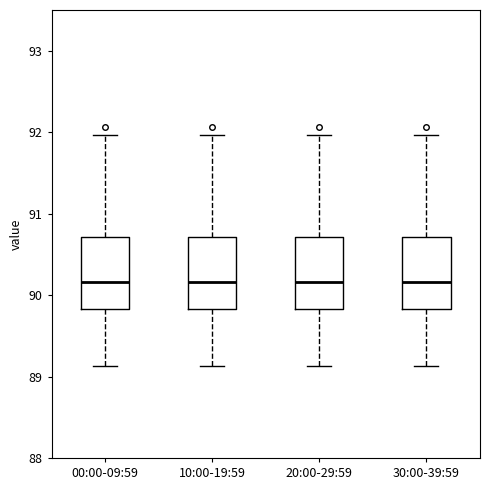

Reading left to right, read every box against the y-axis: the position of its median line, the range the box covers, and the ends of its whiskers. The values are not printed on the chart, so give them approximately, as read against the axis.

00:00-09:59: median 90.2, box 89.8 to 90.7, whiskers 89.1 to 92.0
10:00-19:59: median 90.2, box 89.8 to 90.7, whiskers 89.1 to 92.0
20:00-29:59: median 90.2, box 89.8 to 90.7, whiskers 89.1 to 92.0
30:00-39:59: median 90.2, box 89.8 to 90.7, whiskers 89.1 to 92.0